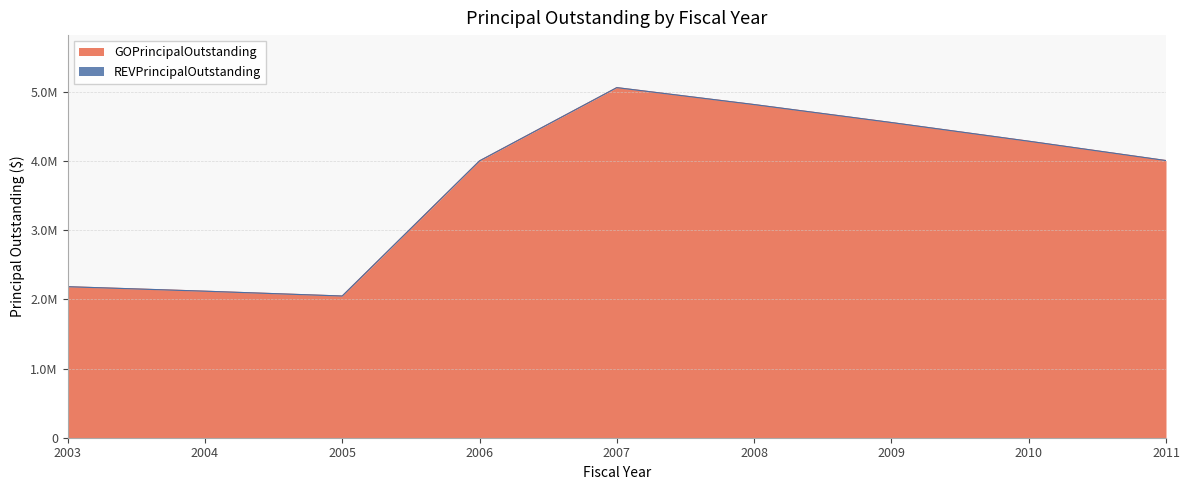

Is it true that the value at 2007 is 5065000?

True